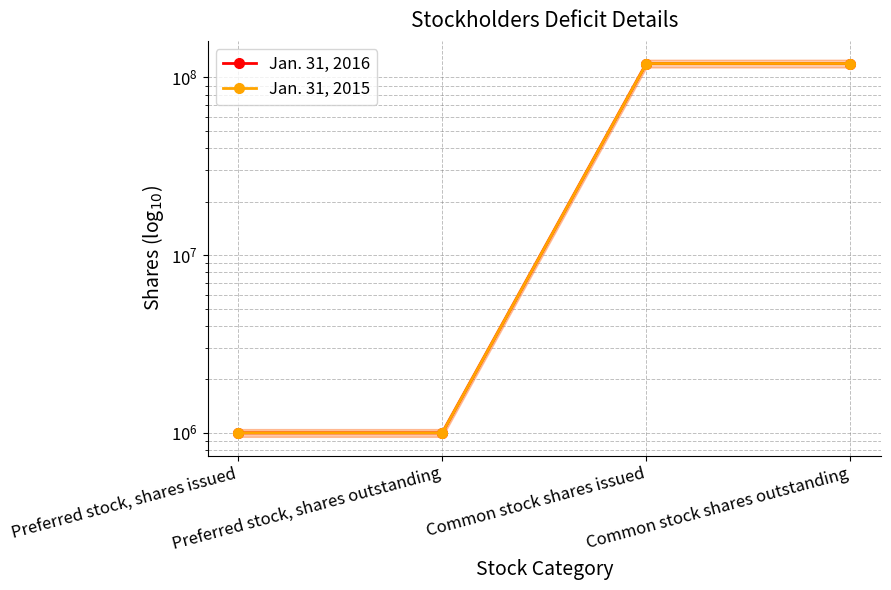

What is the lowest value of the Jan. 31, 2015 series?

1000000